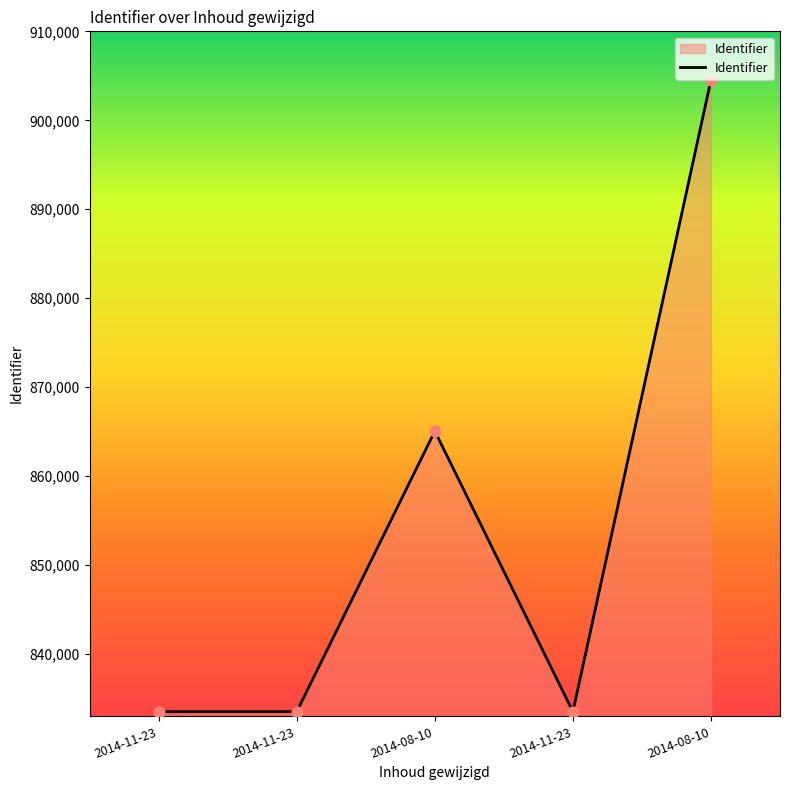

How many distinct data groups are displayed?

1